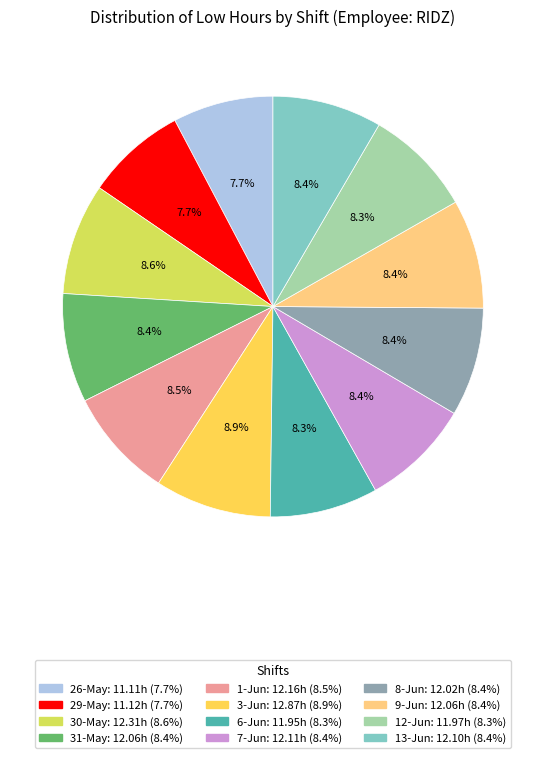

Combined, what portion of the pie is 26-May and 12-Jun?

16.0%